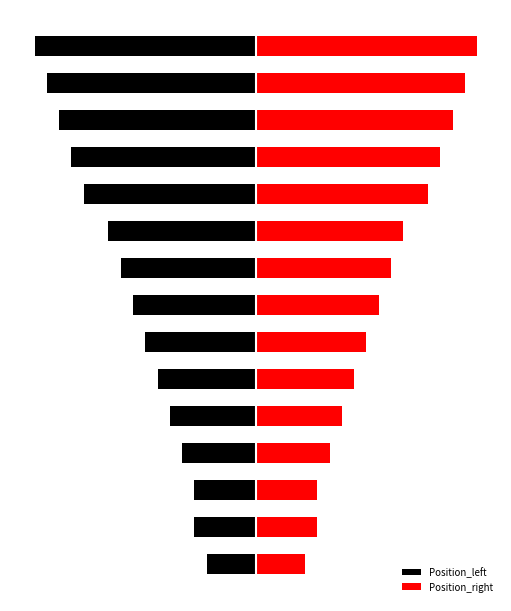

What is the value of the Position_left bar at the 3rd from the left?

-5